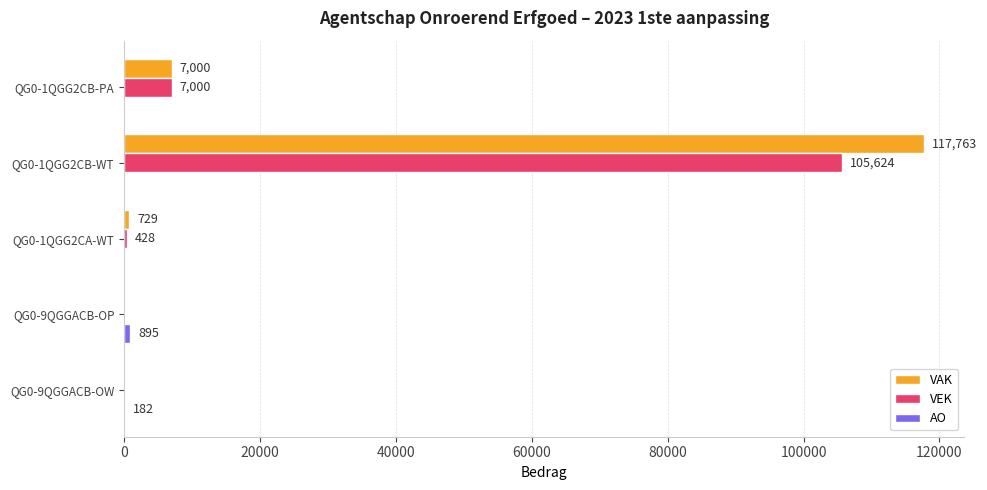

What is the average value of the VEK series?

22610